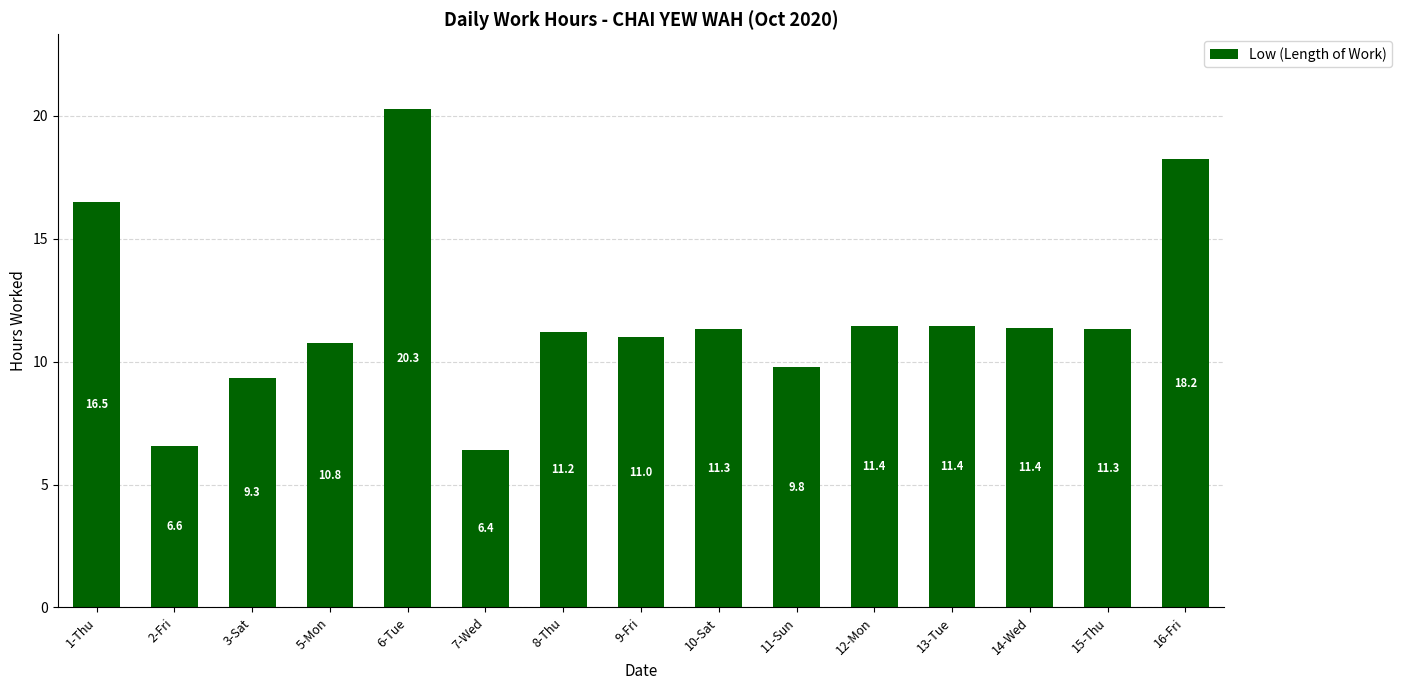

What is the difference between the maximum and minimum values?

13.9